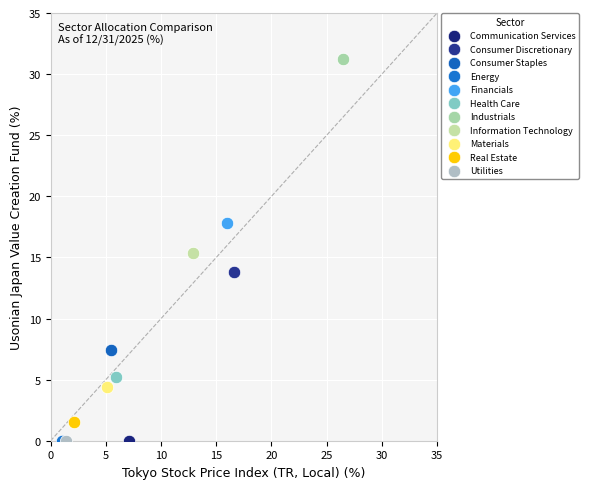

What are all the series names shown in the legend?

Communication Services, Consumer Discretionary, Consumer Staples, Energy, Financials, Health Care, Industrials, Information Technology, Materials, Real Estate, Utilities